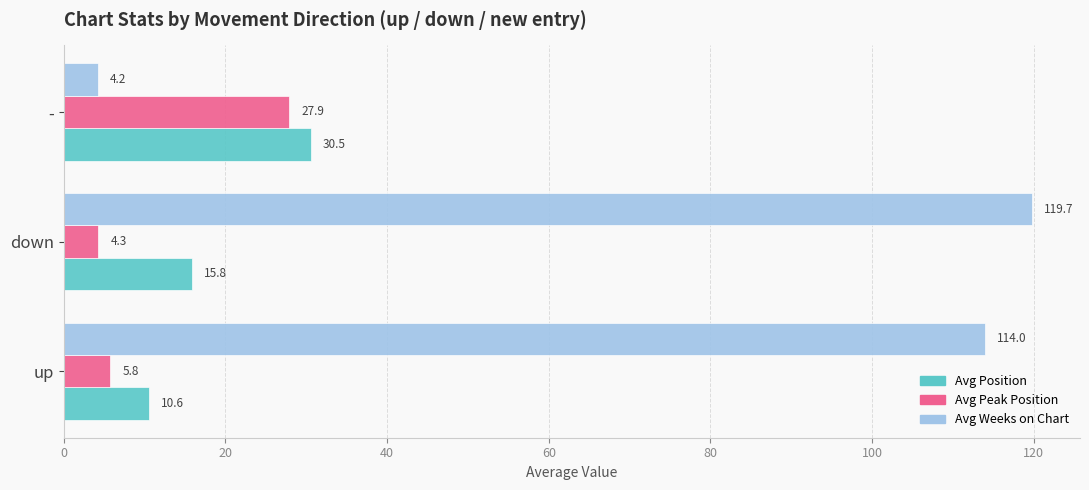

Rank the series by their maximum value, from highest to lowest.

Avg Weeks on Chart, Avg Position, Avg Peak Position